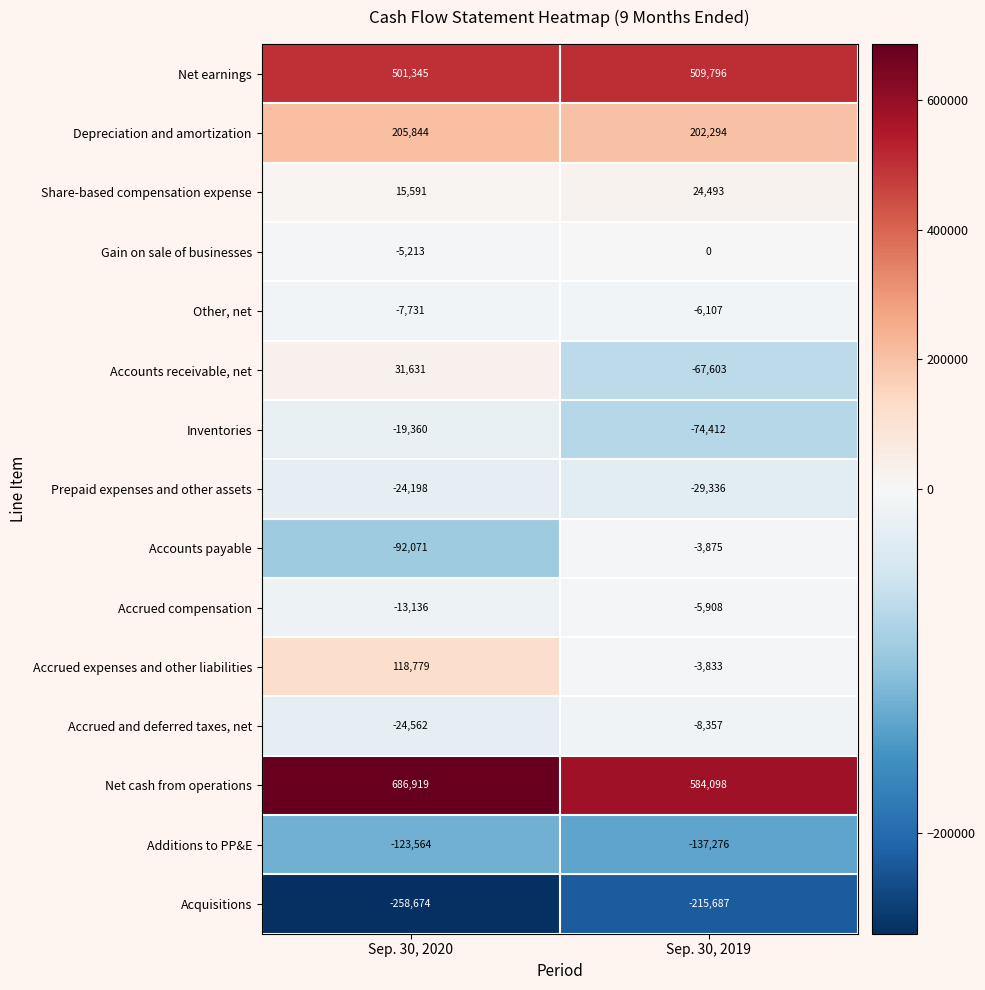

Which label corresponds to the smallest value in the chart?

Sep. 30, 2020